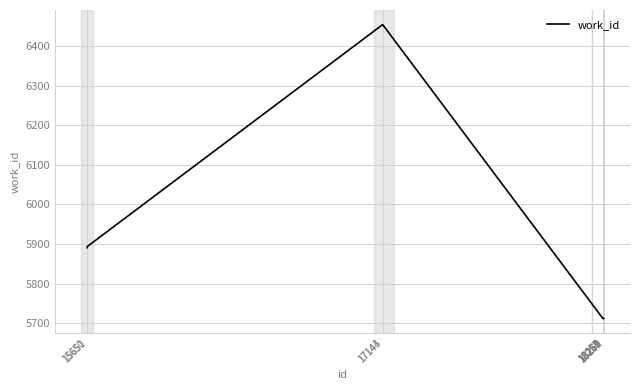

What is the sum of all values?

58965